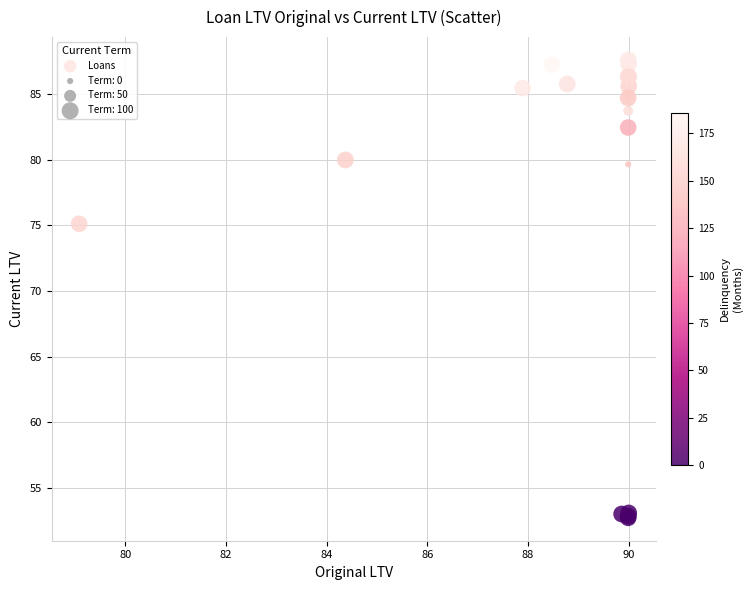

What Y value in the scatter plot is closest to 70?

75.1